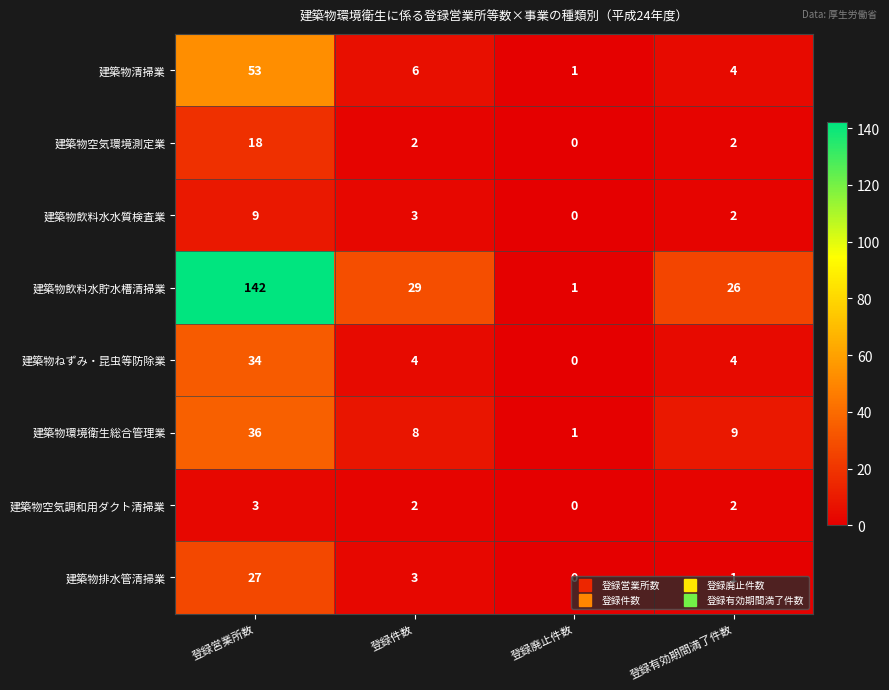

Which series has the largest total across all categories?

建築物飲料水貯水槽清掃業